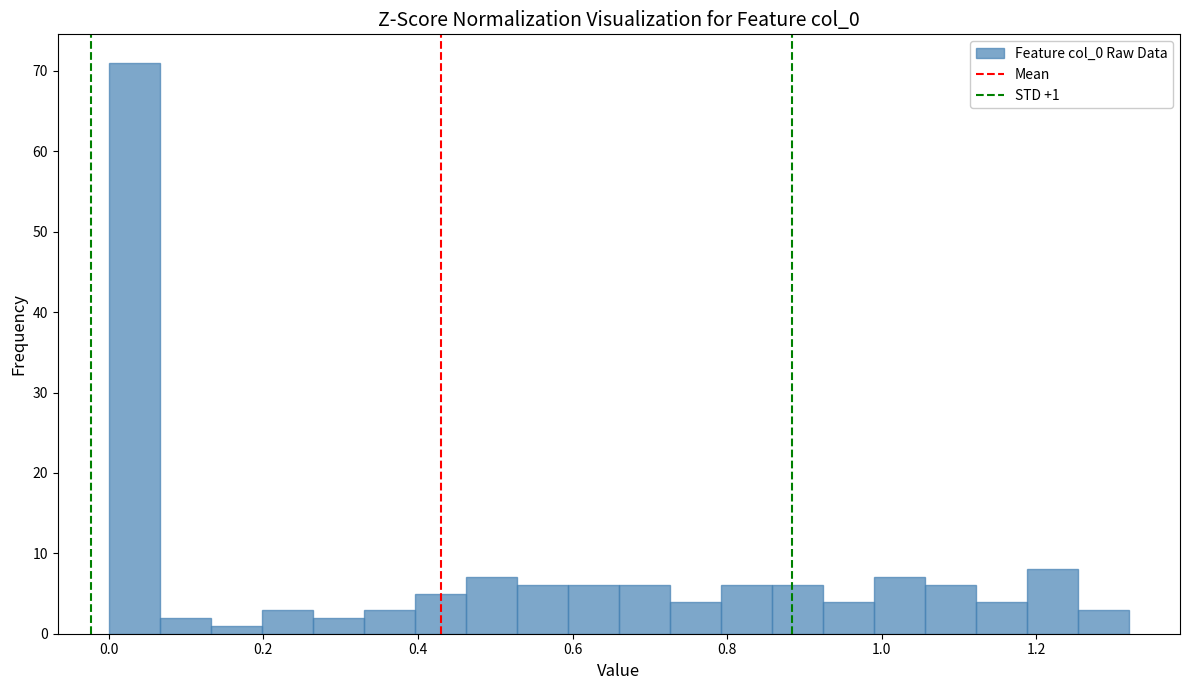

Around what value on the x-axis is the tallest bar? Give the approximate position of its centre, as read against the axis.

0.04